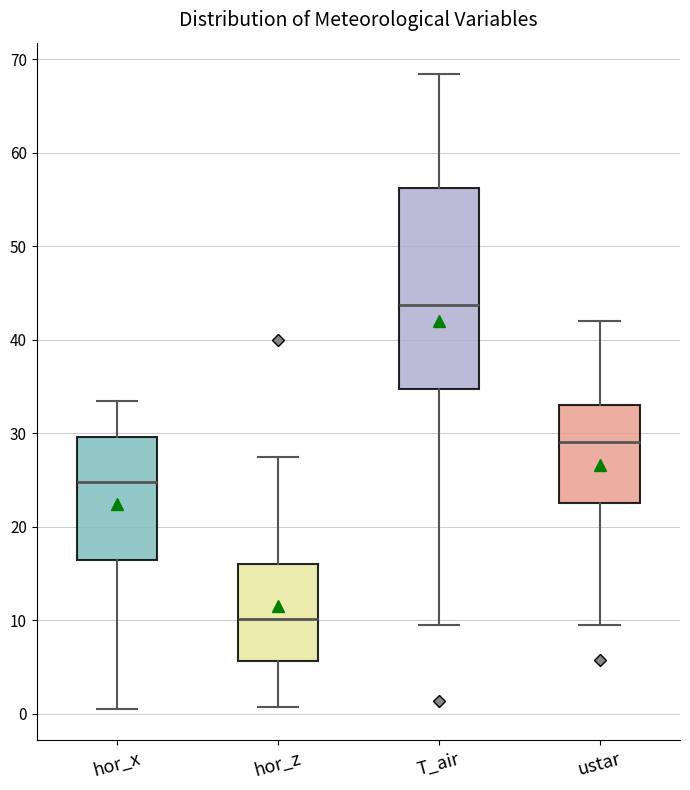

Where is the upper edge of the box for ustar on the y-axis? The values are not printed on the chart, so give them approximately, as read against the axis.

33